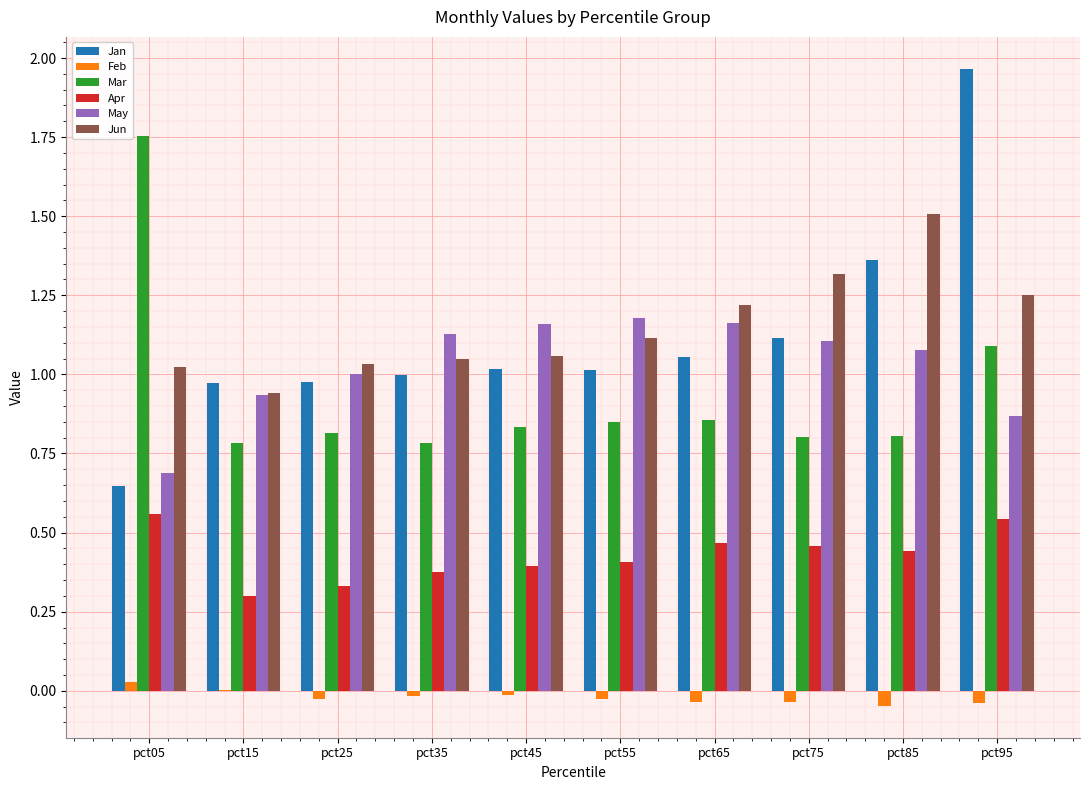

Are the bars grouped side by side (vs. stacked)?

Yes